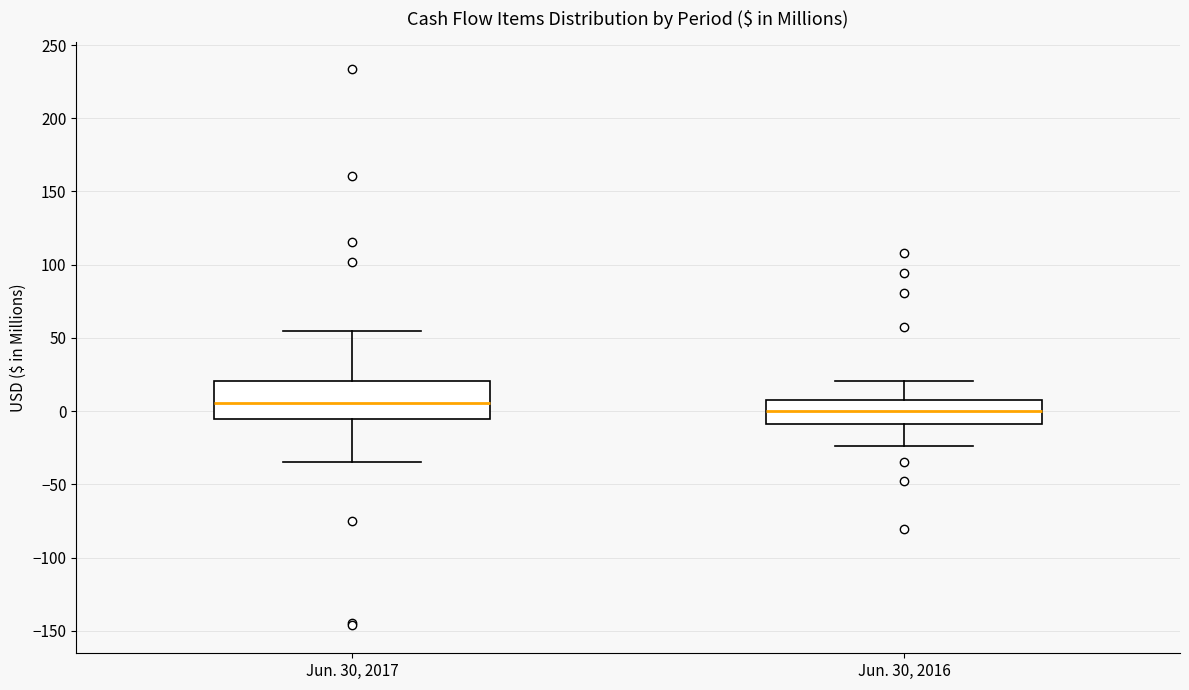

Which box has the highest median line?

Jun. 30, 2017